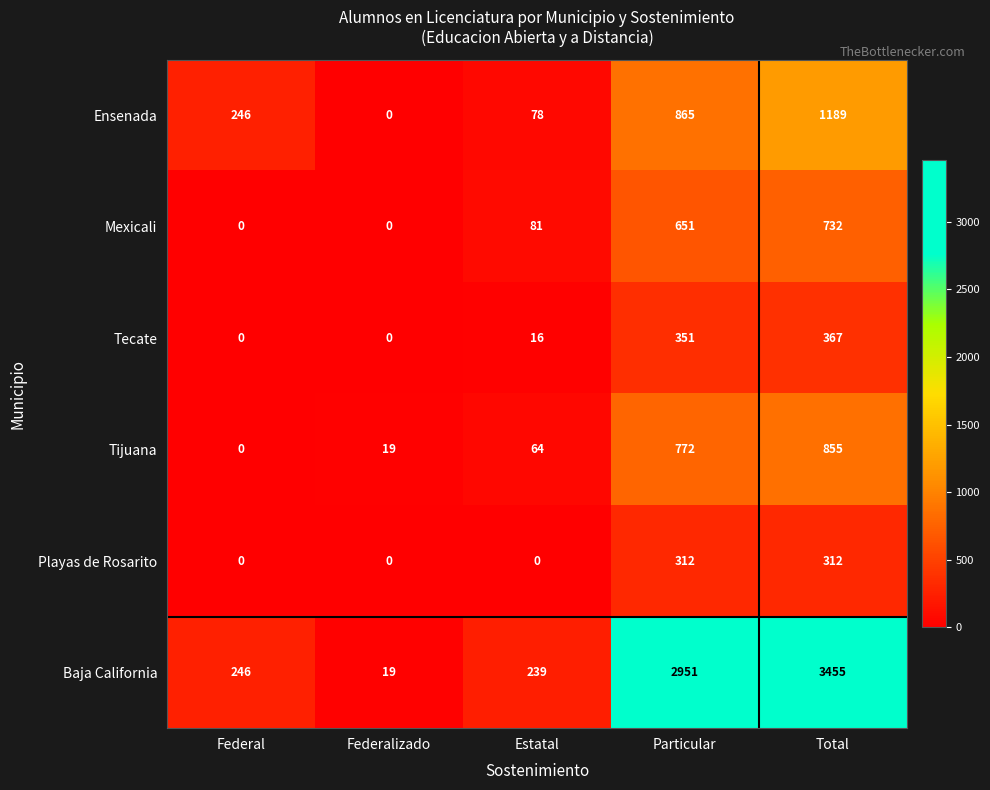

What is the difference between the highest and lowest values at Estatal?

239